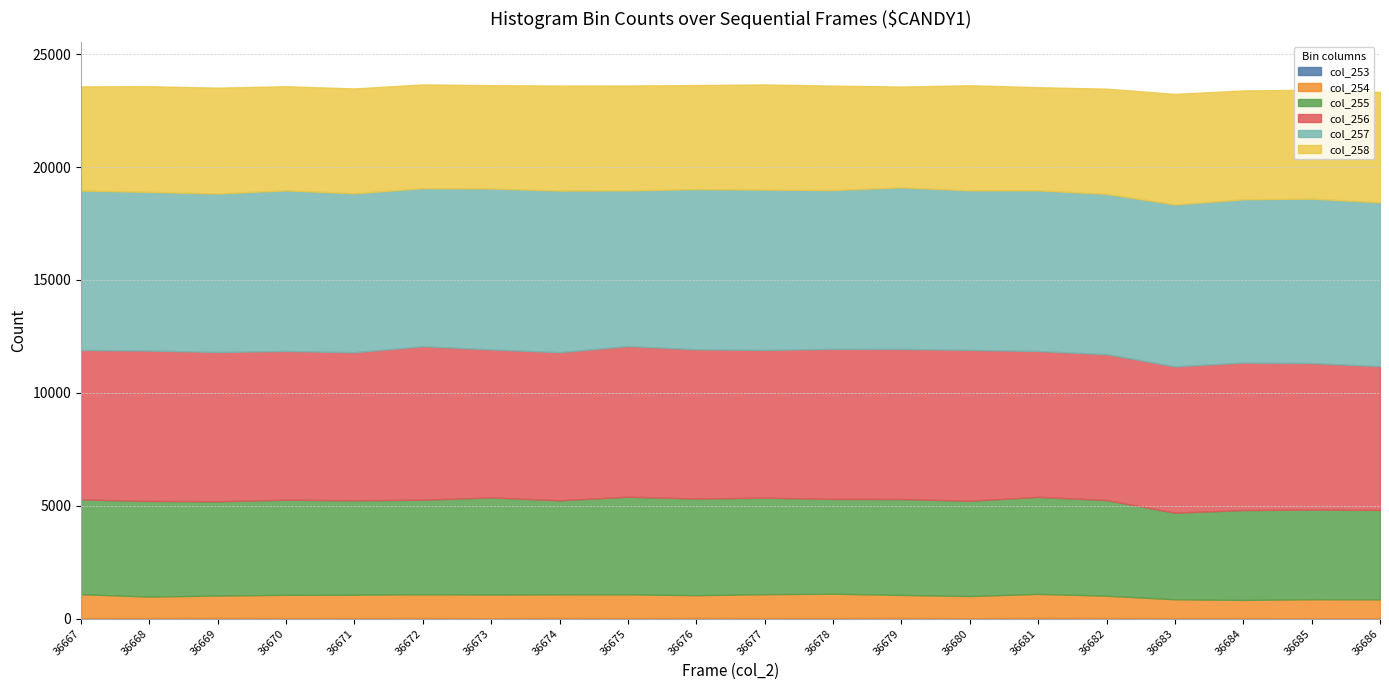

Between 36671 and 36685, which series saw the biggest shift?

col_257